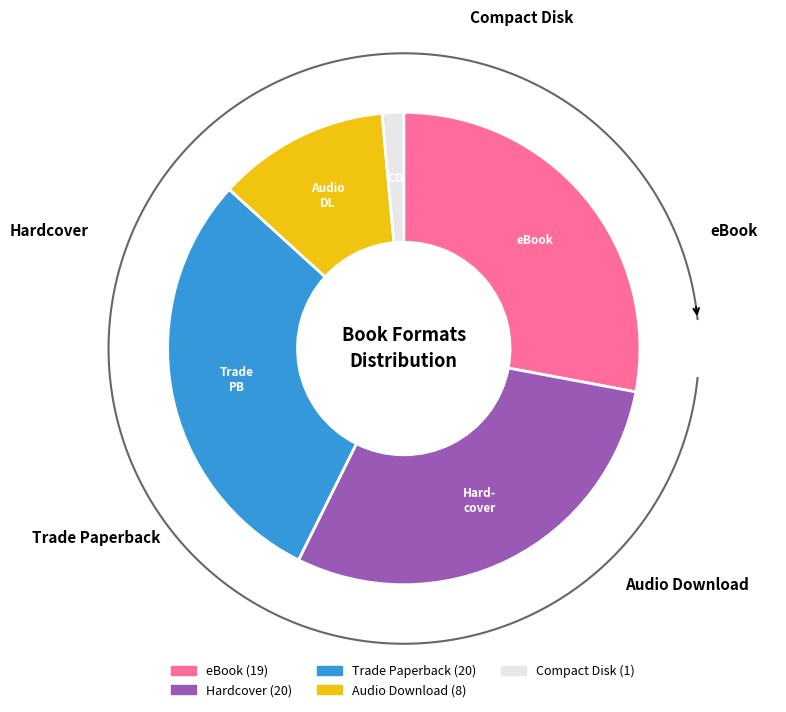

Is there any slice that represents more than half of the pie?

No